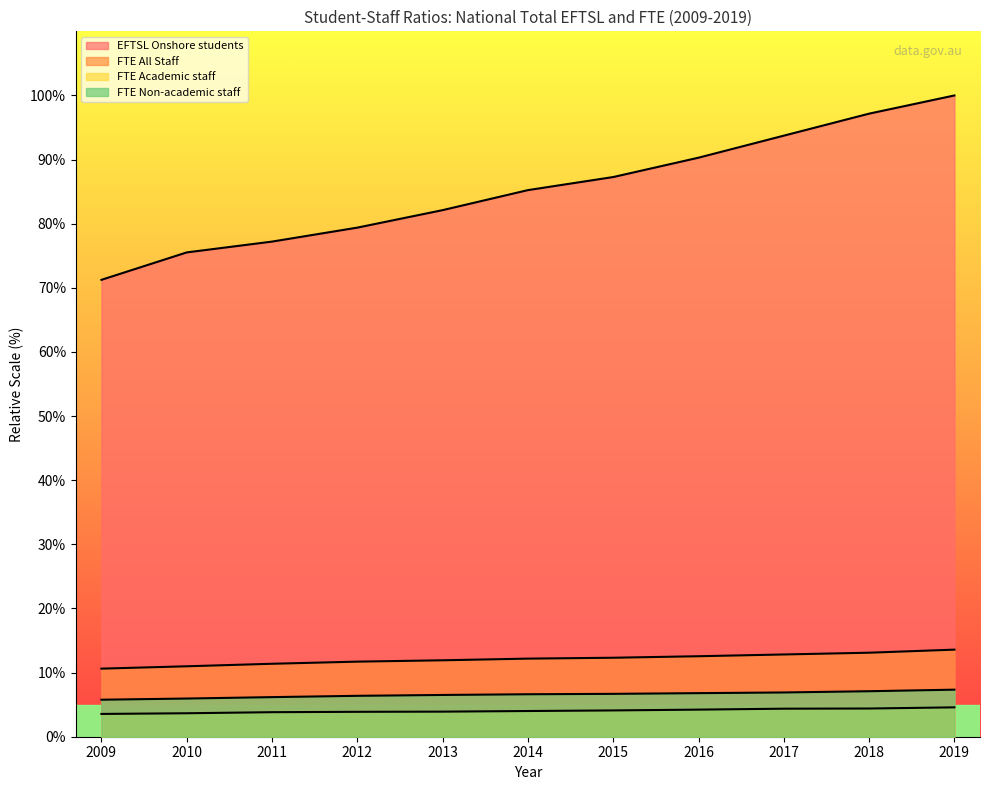

At which label does FTE Non-academic staff first exceed 6?

2011